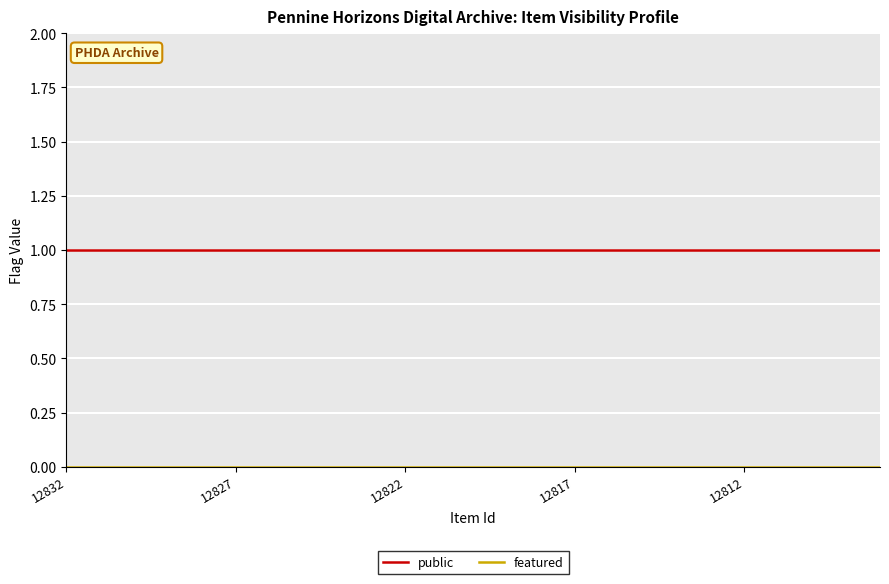

What is the sum of all public values?

25